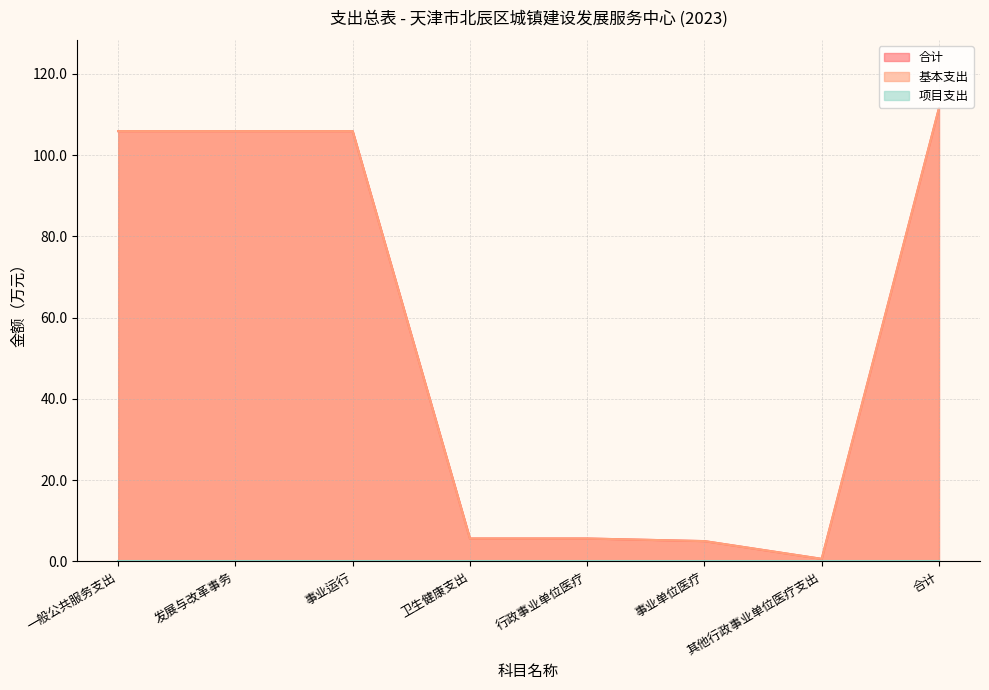

Reading left to right, what are all the values shown in this chart?

合计: 105.9	105.9	105.9	5.7	5.7	5.0	0.6	111.6
基本支出: 105.9	105.9	105.9	5.7	5.7	5.0	0.6	111.6